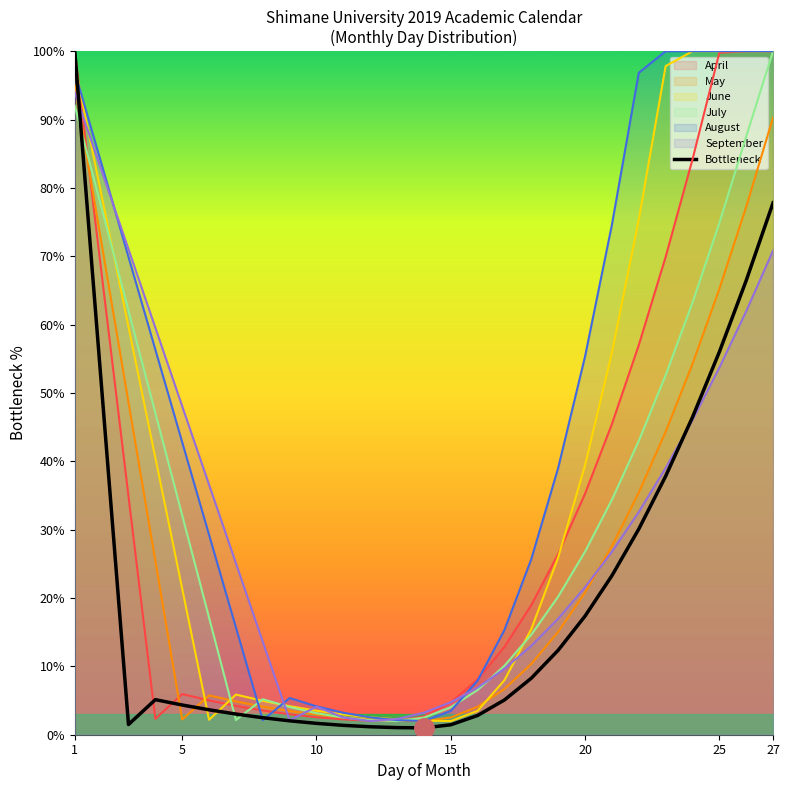

The September series shows 53.7 at 25. True or false?

True